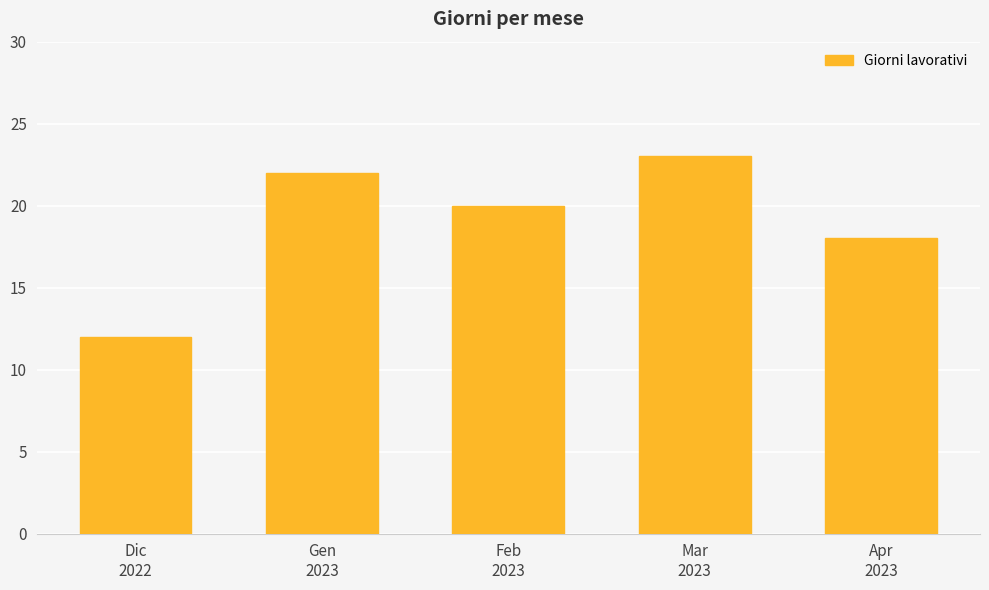

Rank the categories by value from highest to lowest.

Mar
2023, Gen
2023, Feb
2023, Apr
2023, Dic
2022